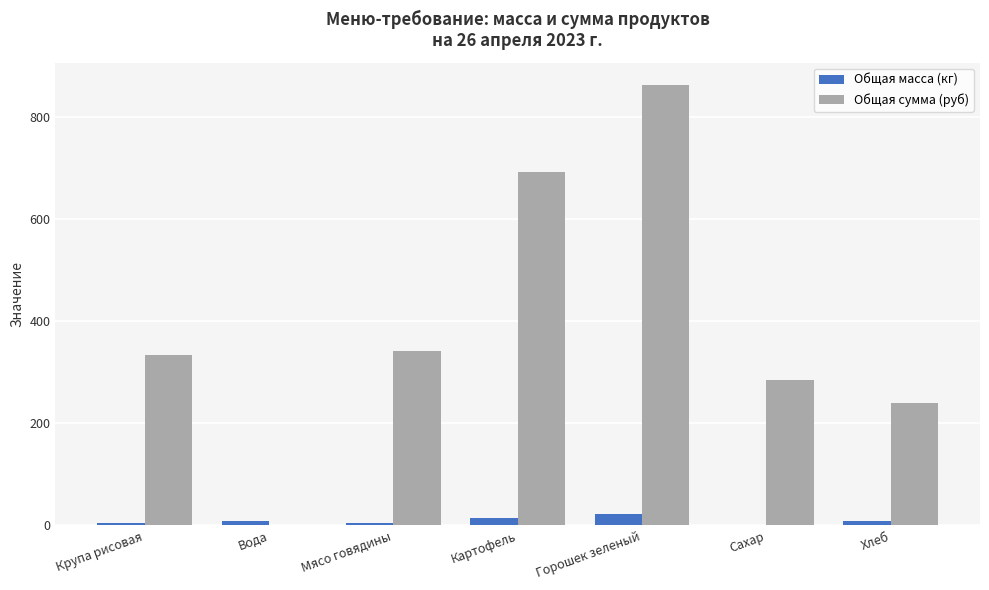

How many distinct data groups are displayed?

2